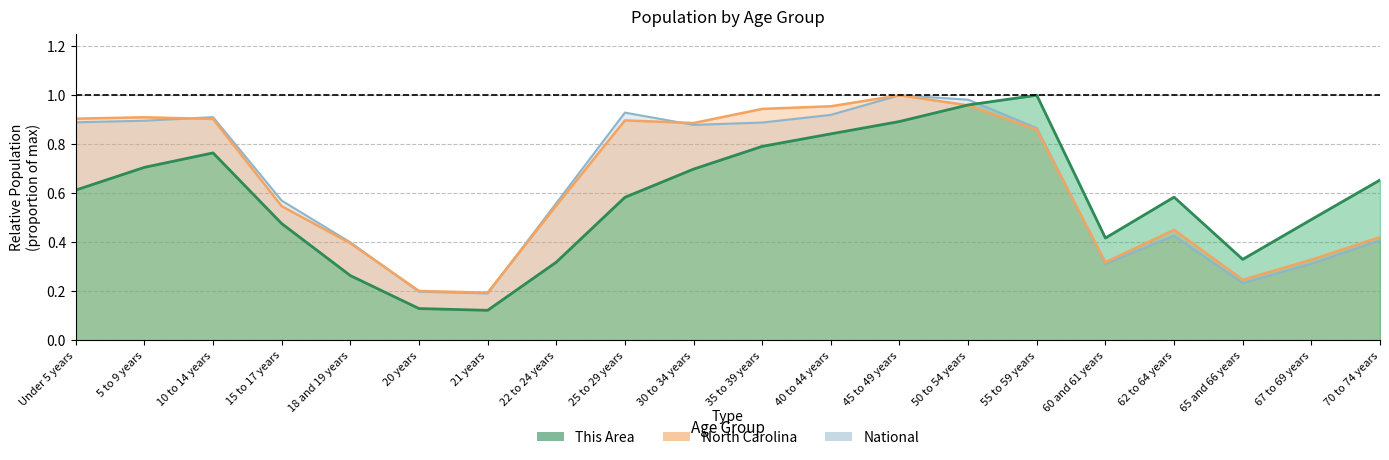

Is it true that North Carolina equals 0.9 at 35 to 39 years?

True